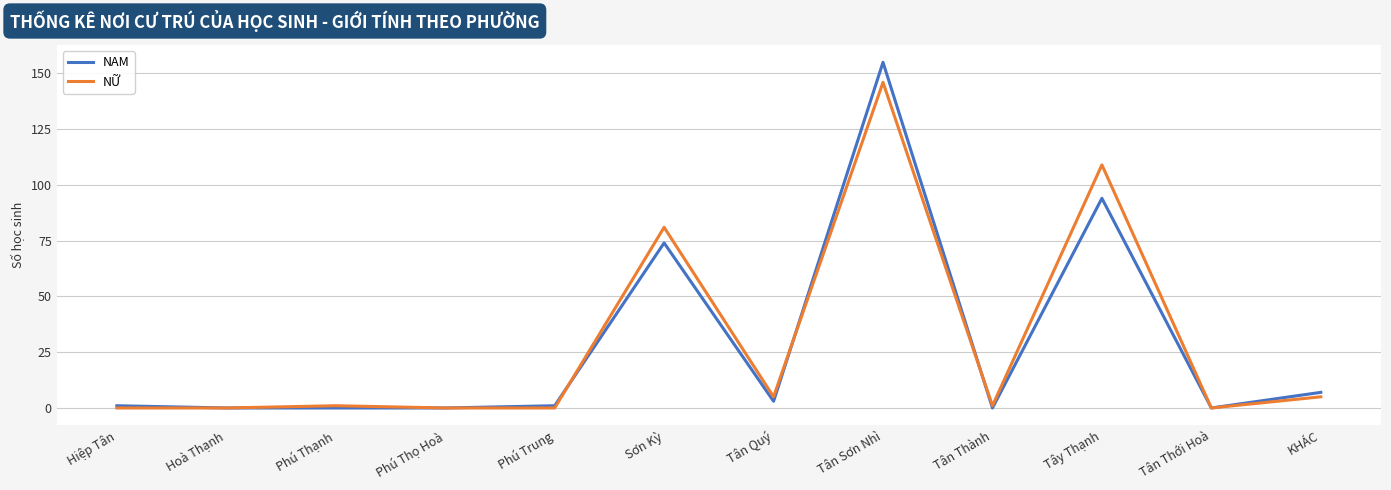

At which category is the sum across all series the highest?

Tân Sơn Nhì